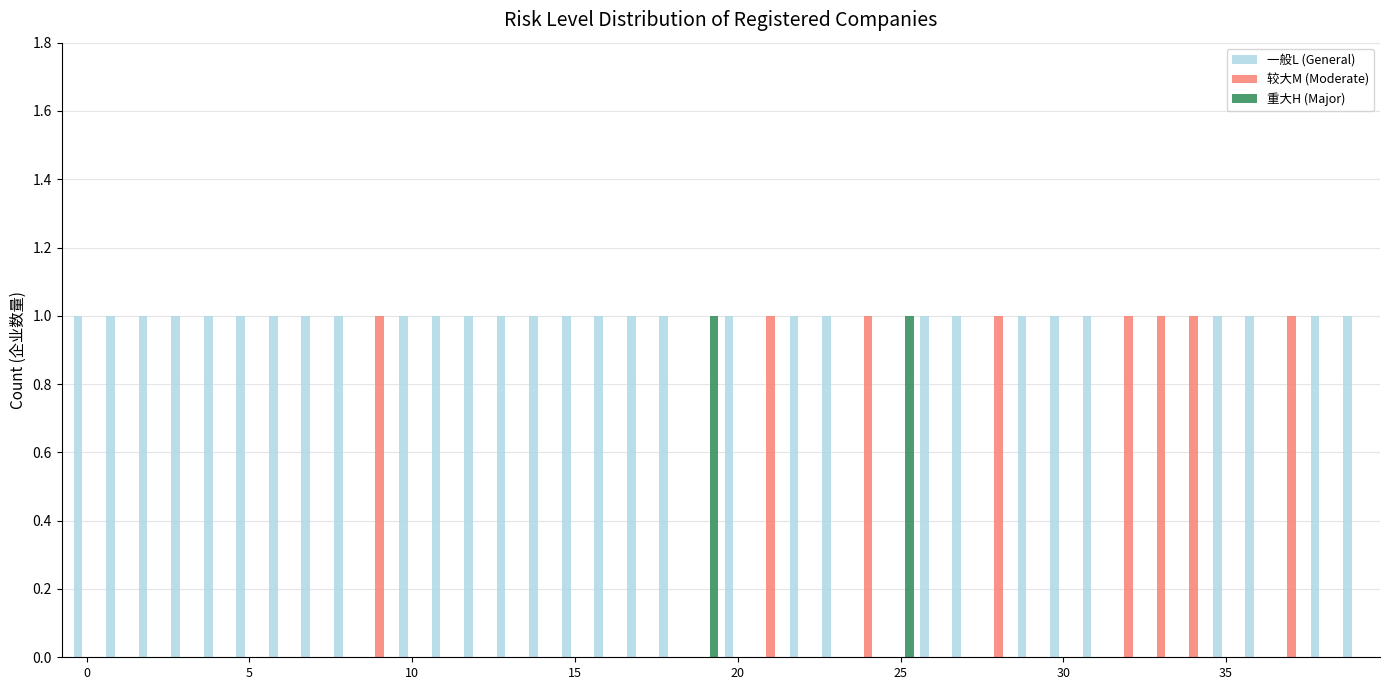

Which series has the largest total across all categories?

一般L (General)